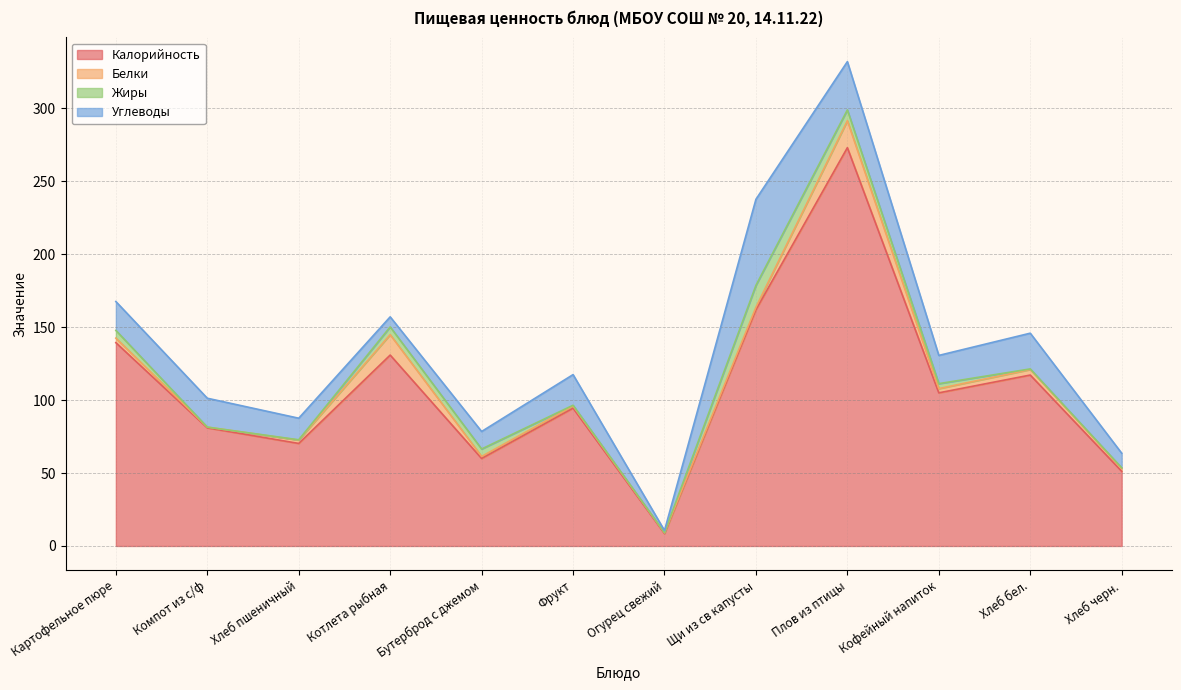

Does the chart display data point markers on the line(s)?

No